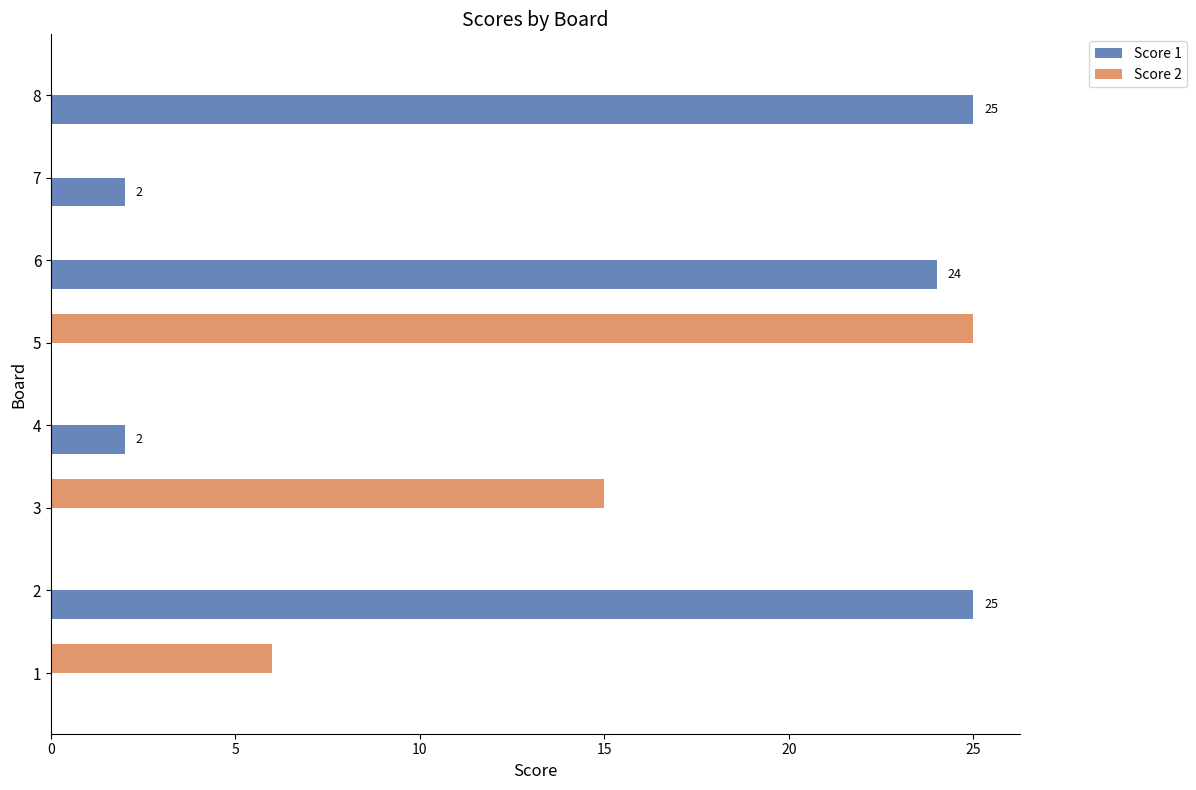

Which series changed the most between 4 and 5?

Score 2